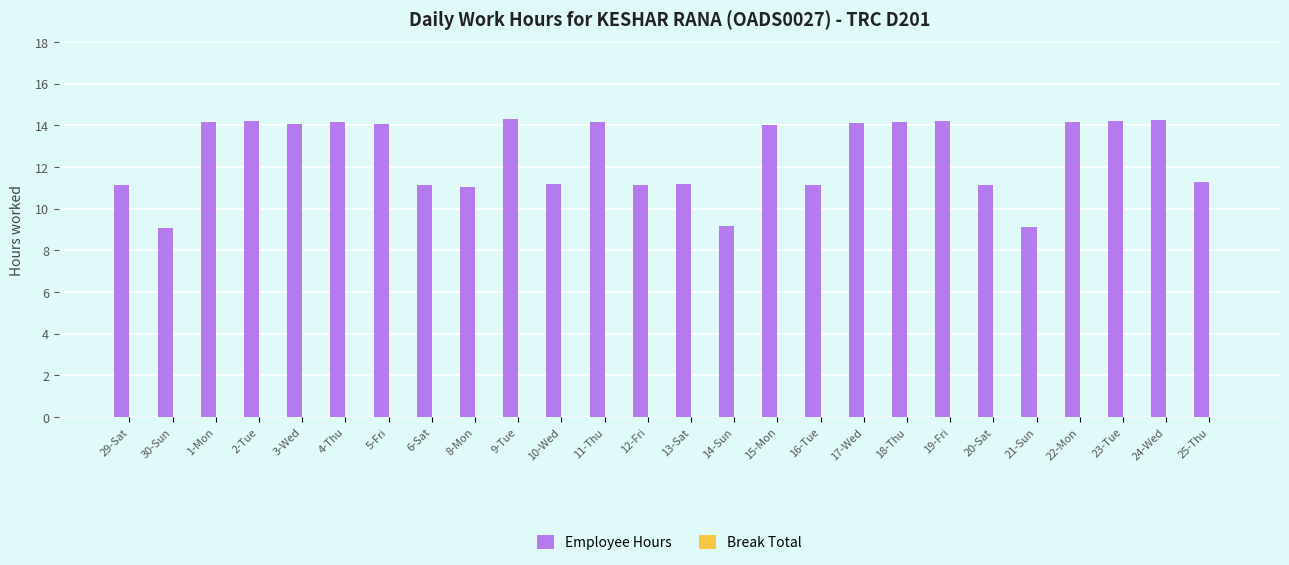

What is the maximum value shown in the chart?

14.3